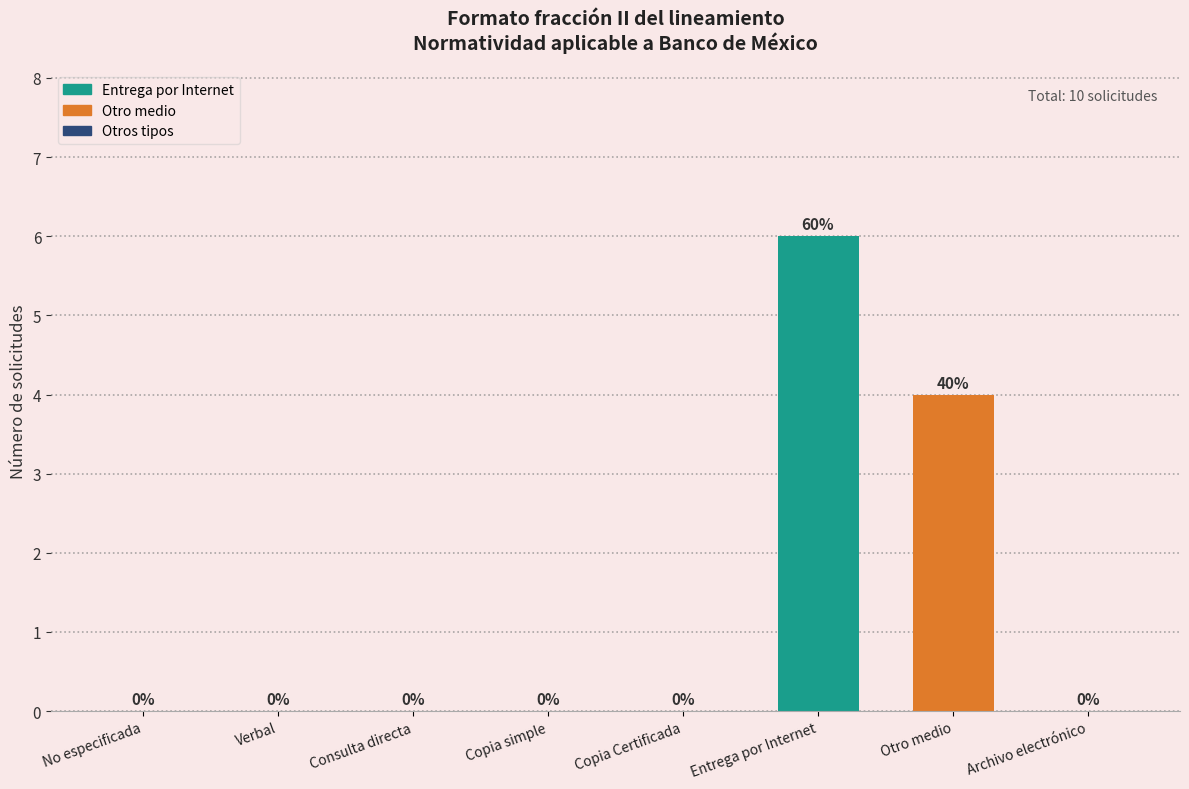

Is it true that the value at Copia Certificada is 0?

True